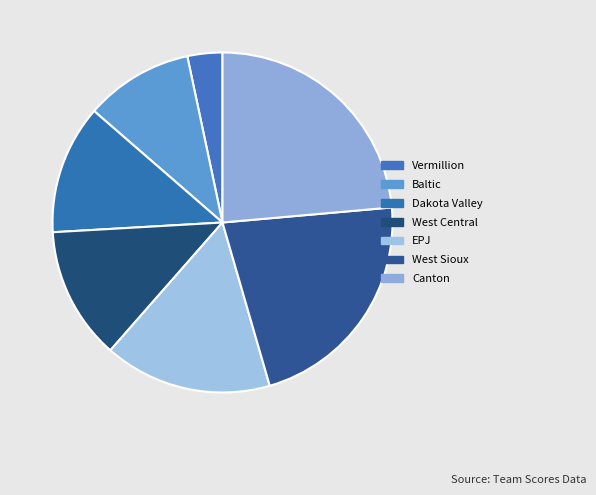

True or false: Vermillion accounts for 13% of the total.

False